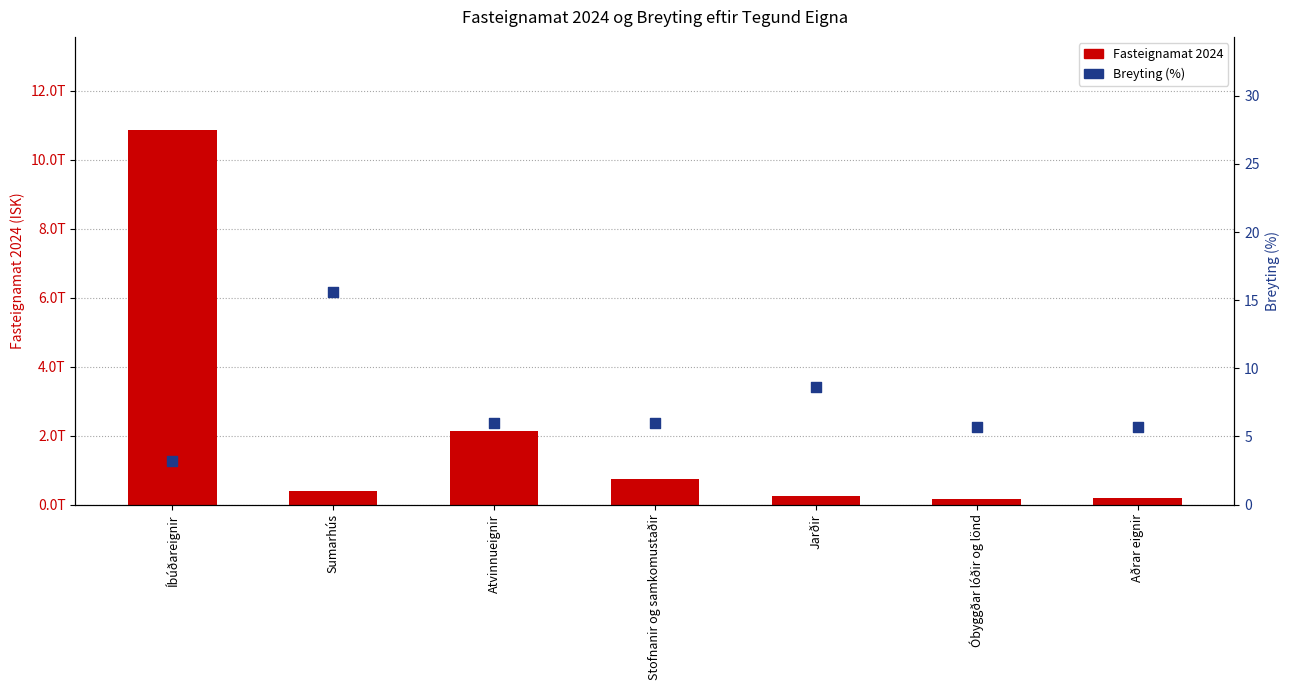

What are all the series names shown in the legend?

Fasteignamat 2024, Breyting (%)